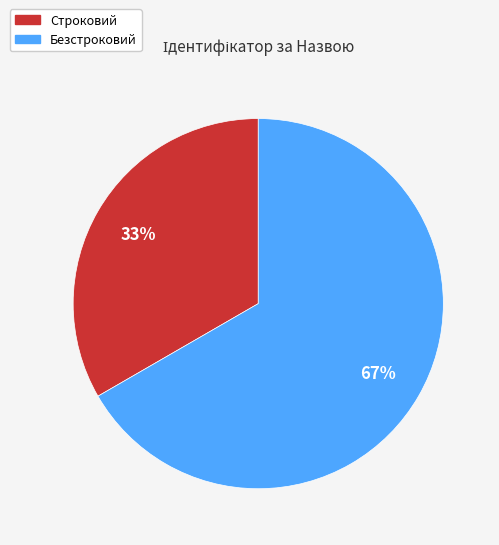

What is the majority slice?

Безстроковий